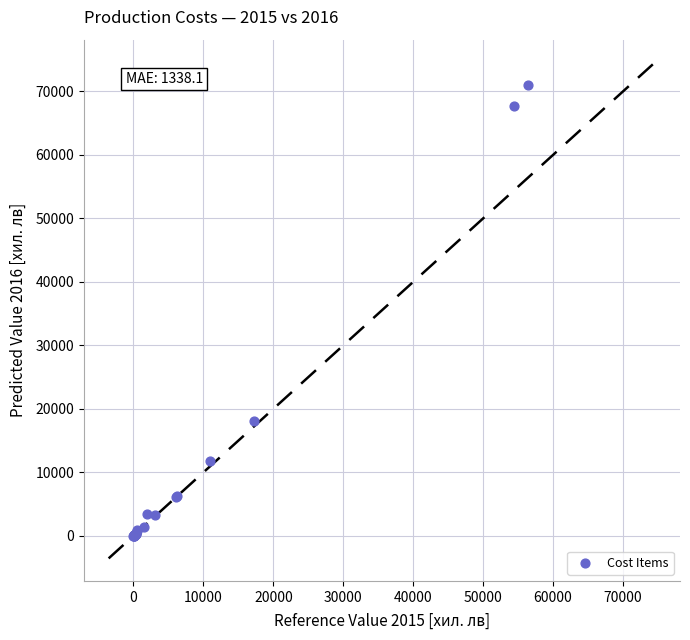

What Y value in the scatter plot is closest to 35518?

18051.0